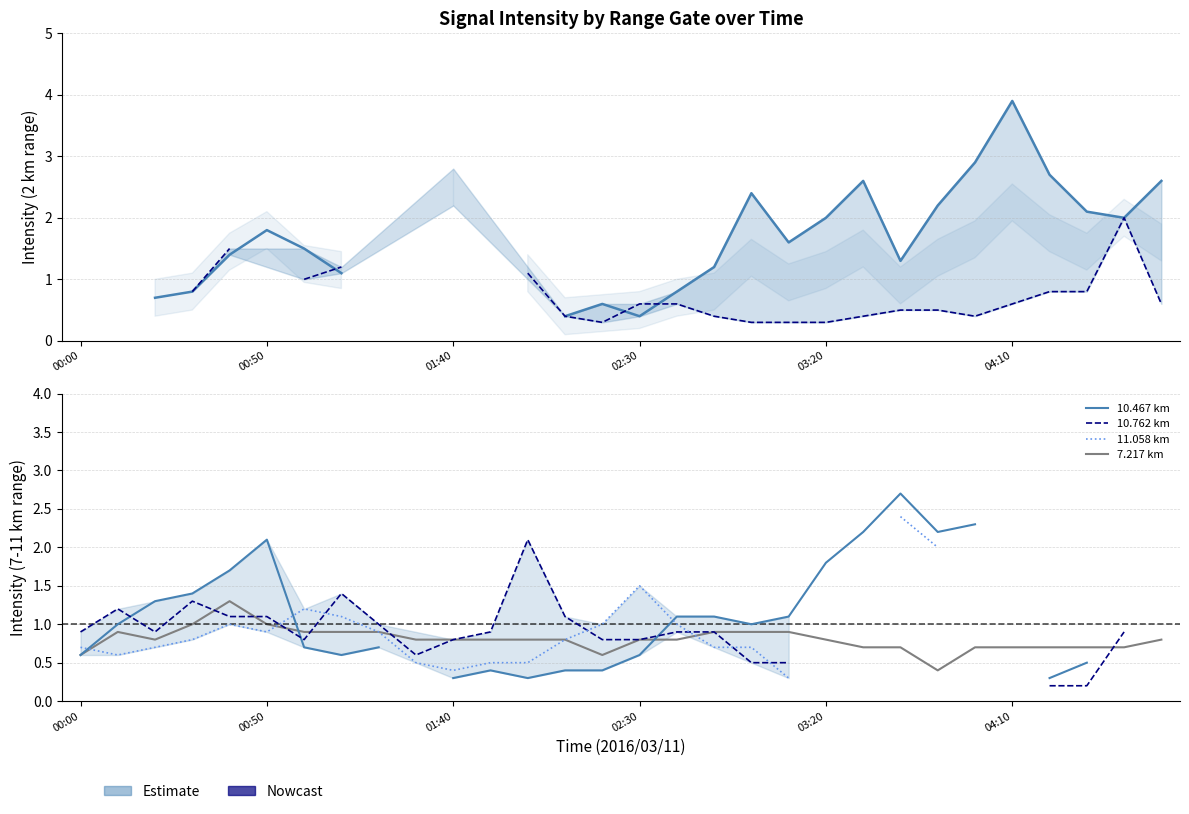

What is the lowest value of the 7.217 km series?

0.4